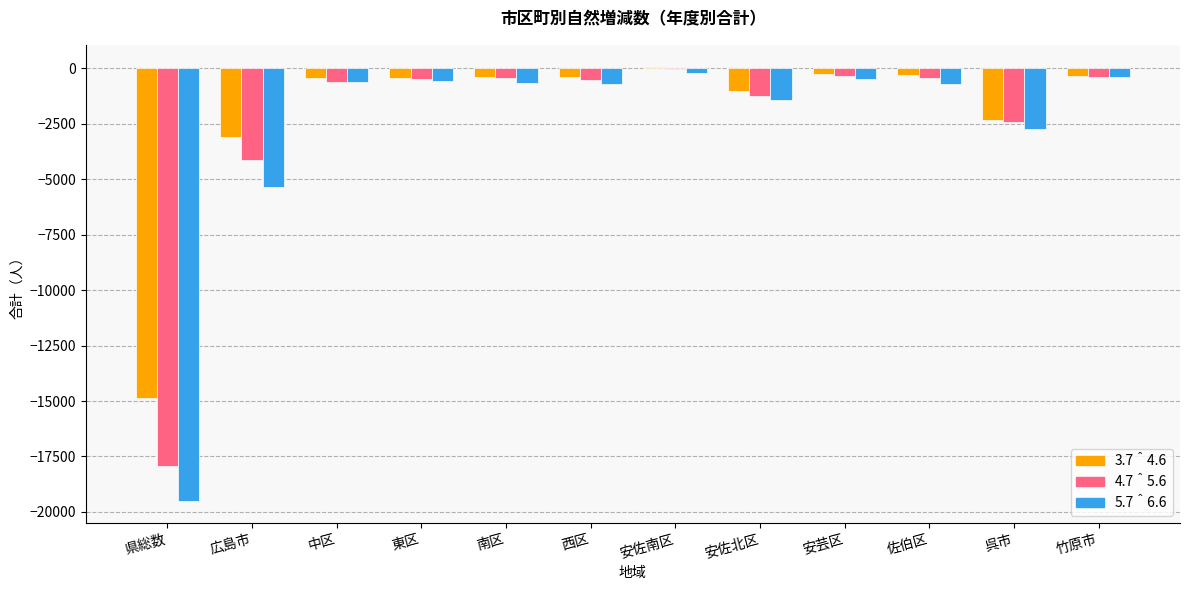

Is it true that 5.7＾6.6 equals -690 at 西区?

True